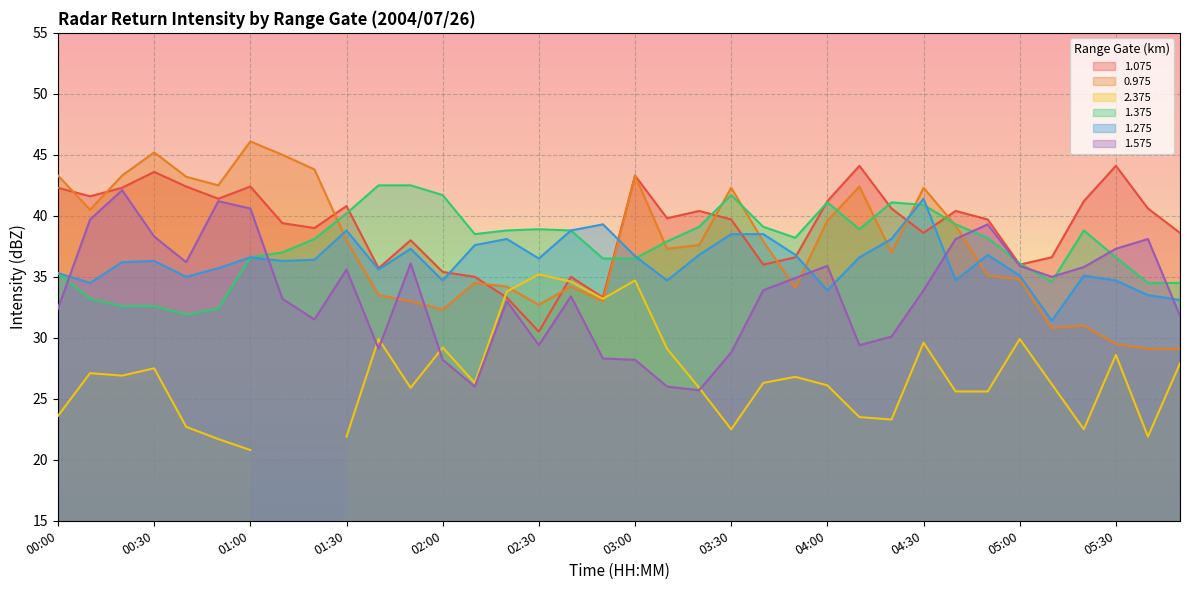

Which series has the widest spread of values?

0.975